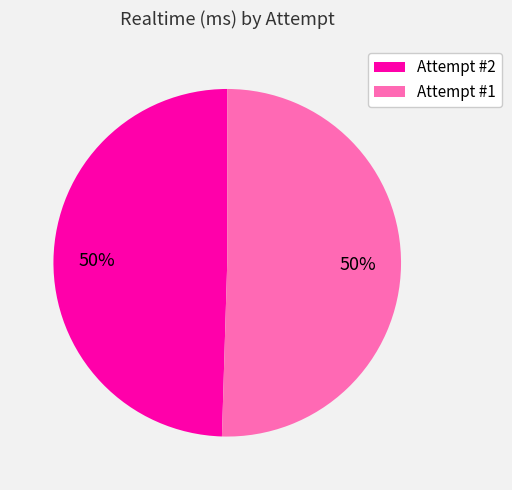

What is the ratio of the value at Attempt #2 to the value at Attempt #1?

1.0